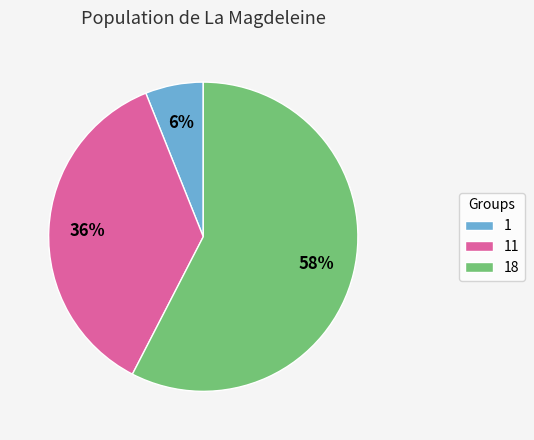

What is the largest slice in the pie chart?

18